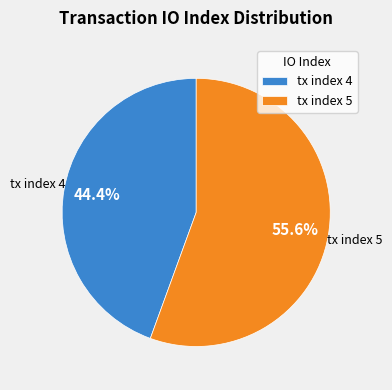

To the nearest percent, what is the combined percentage of tx index 5 and tx index 4?

100%